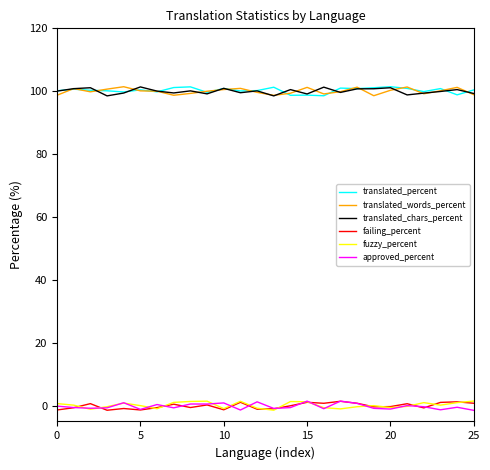

What is the difference between the maximum and minimum values in the failing_percent series?

2.8